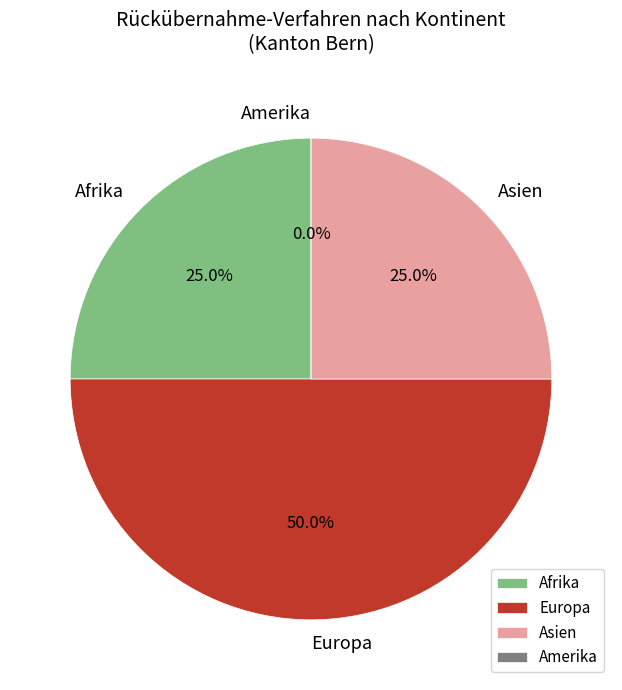

What percentage do Europa and Afrika together represent?

75.0%